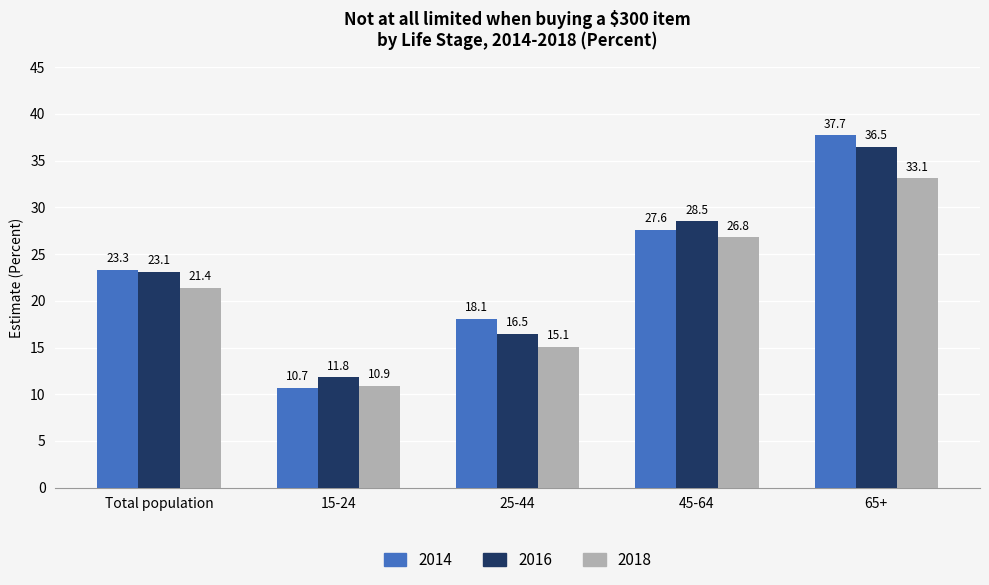

At which category is the sum across all series the highest?

65+